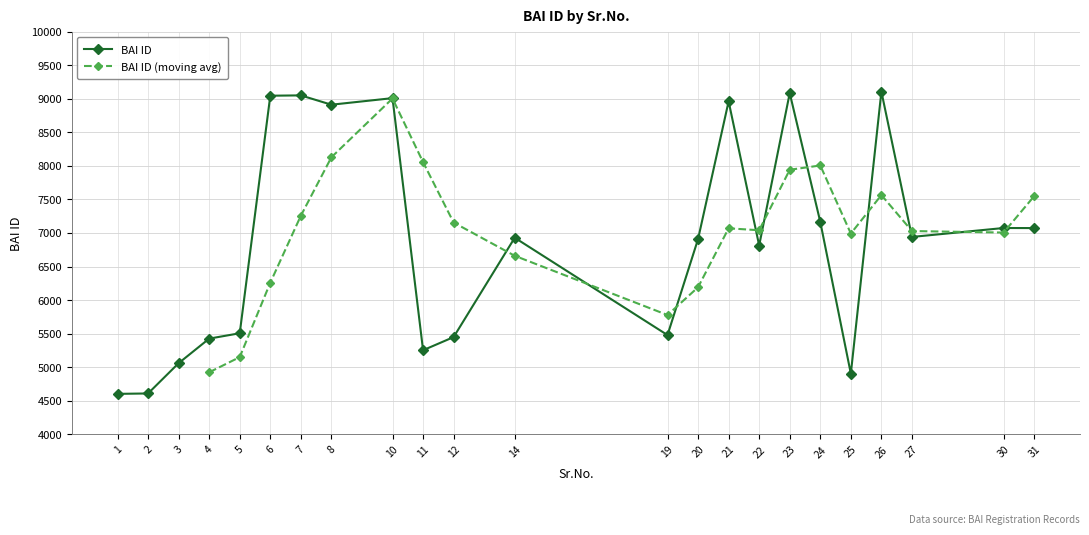

What is the minimum value shown in the chart?

4604